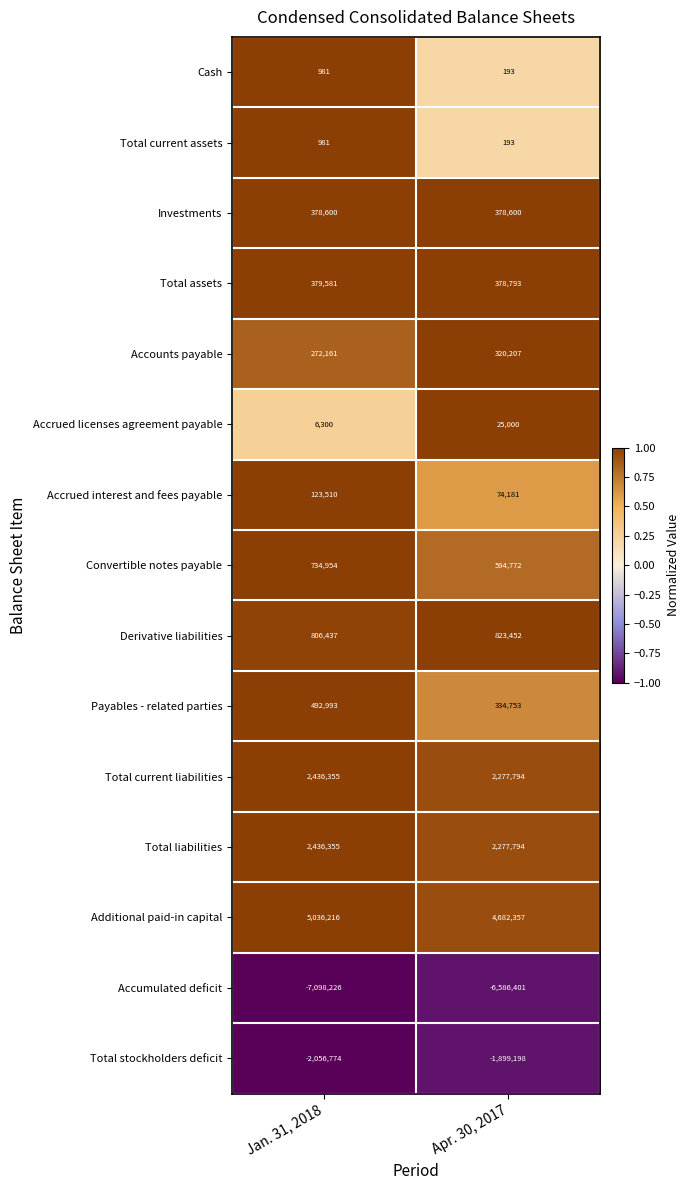

Between Jan. 31, 2018 and Apr. 30, 2017, which series saw the biggest shift?

Accumulated deficit